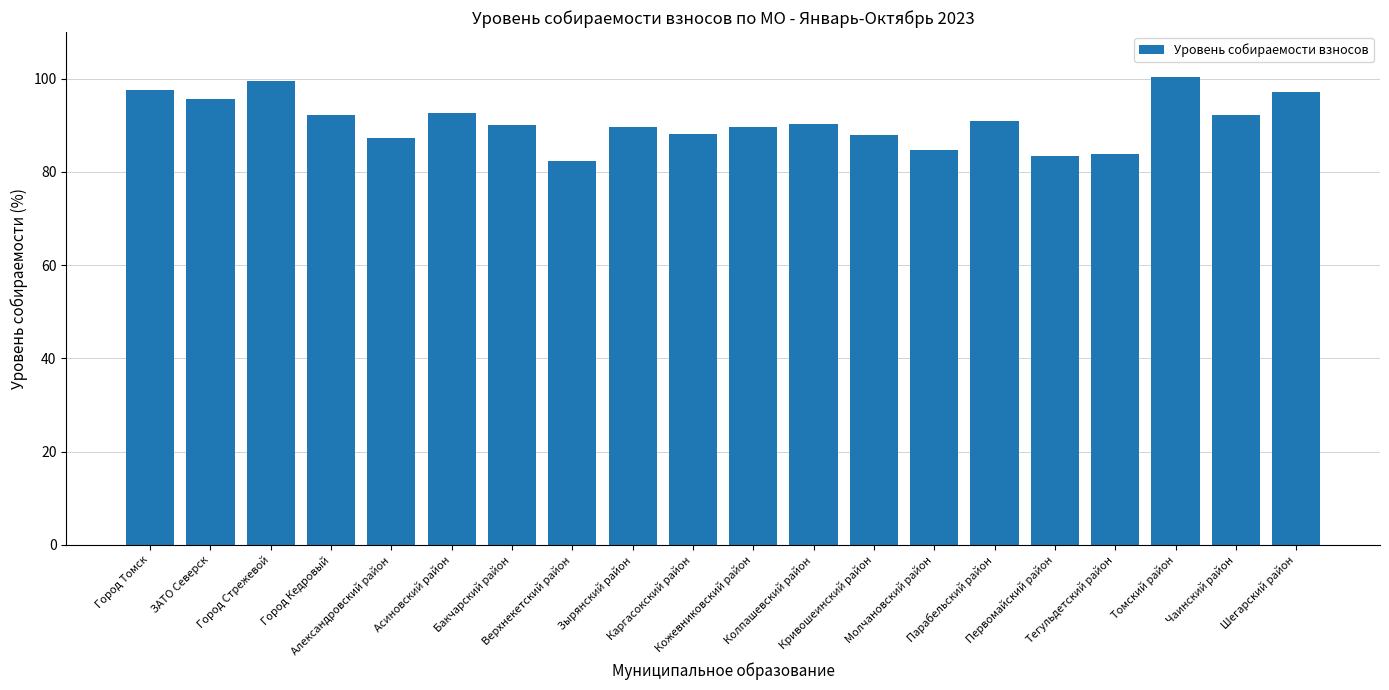

What position from the left is Парабельский район?

15